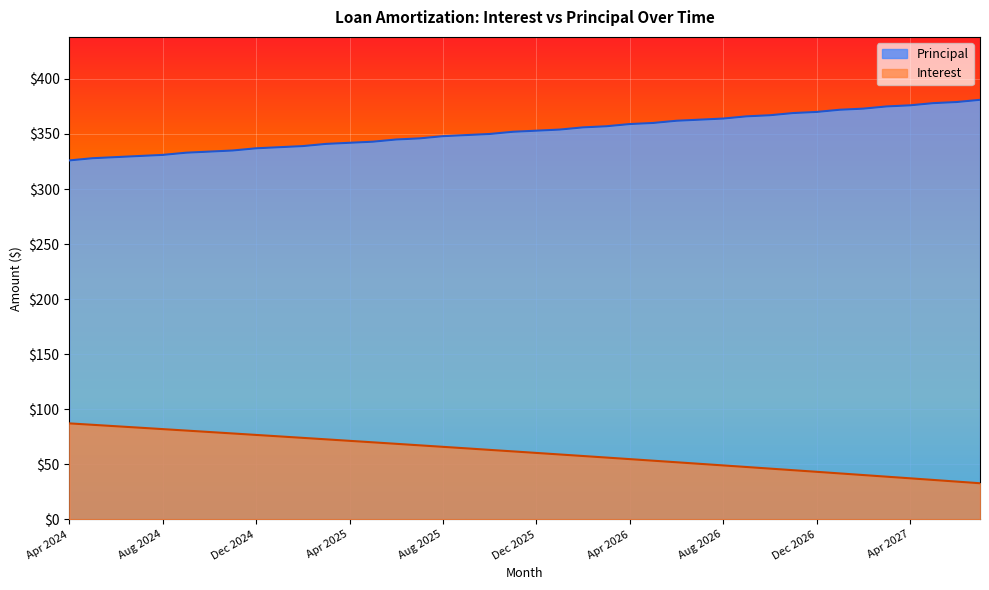

At how many categories does at least one series exceed 359?

15